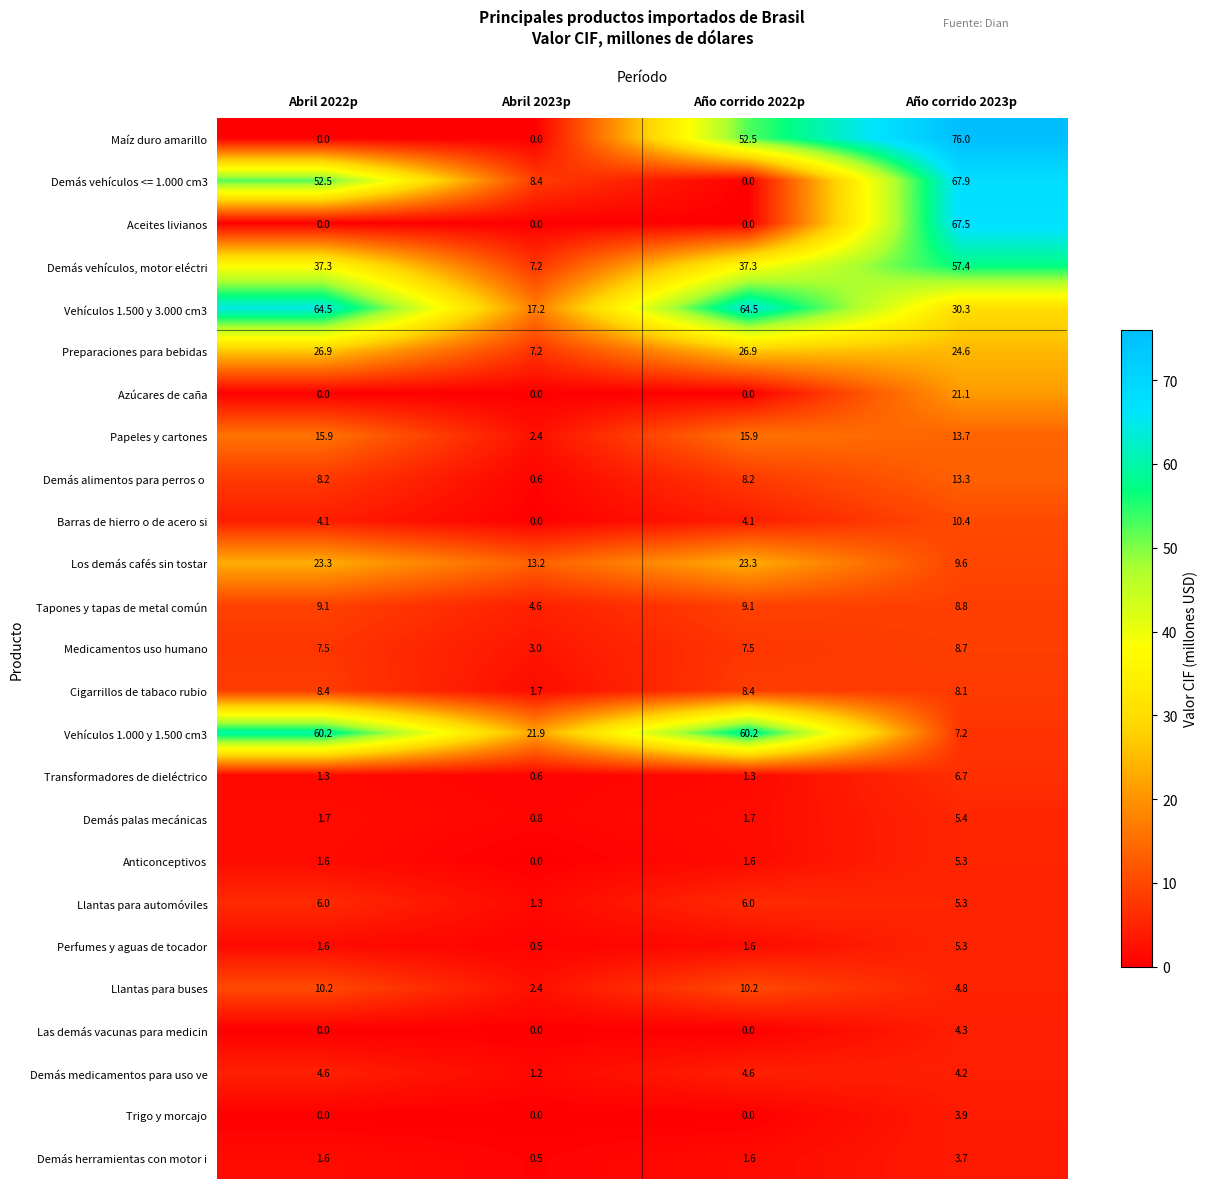

What is the difference between the Vehículos 1.500 y 3.000 cm3 values at Año corrido 2023p and Abril 2022p?

34.2